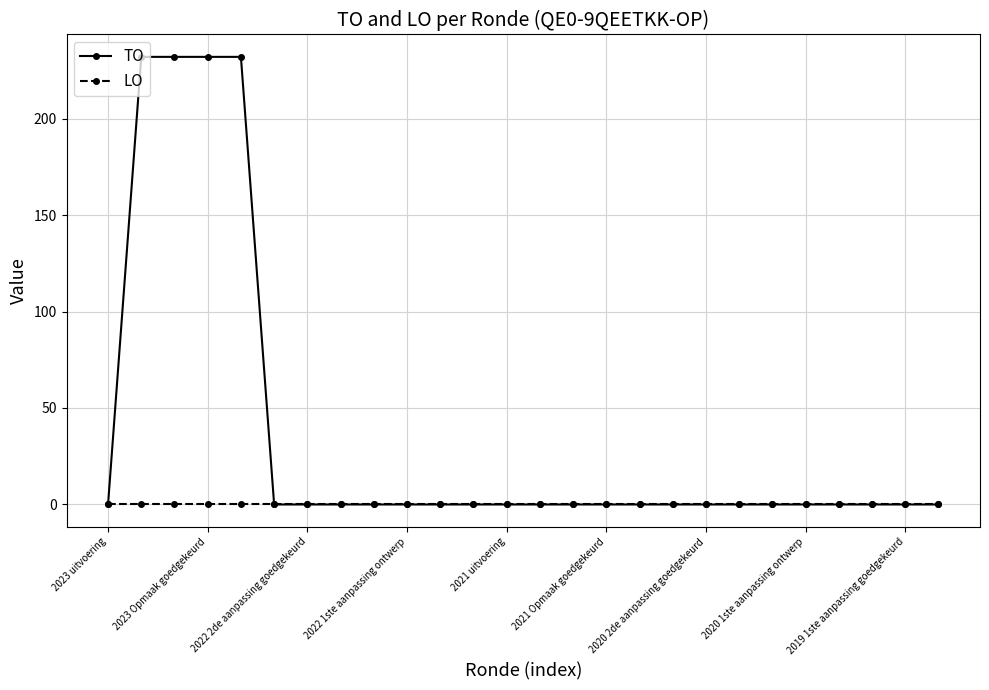

At how many categories does at least one series exceed 202?

4